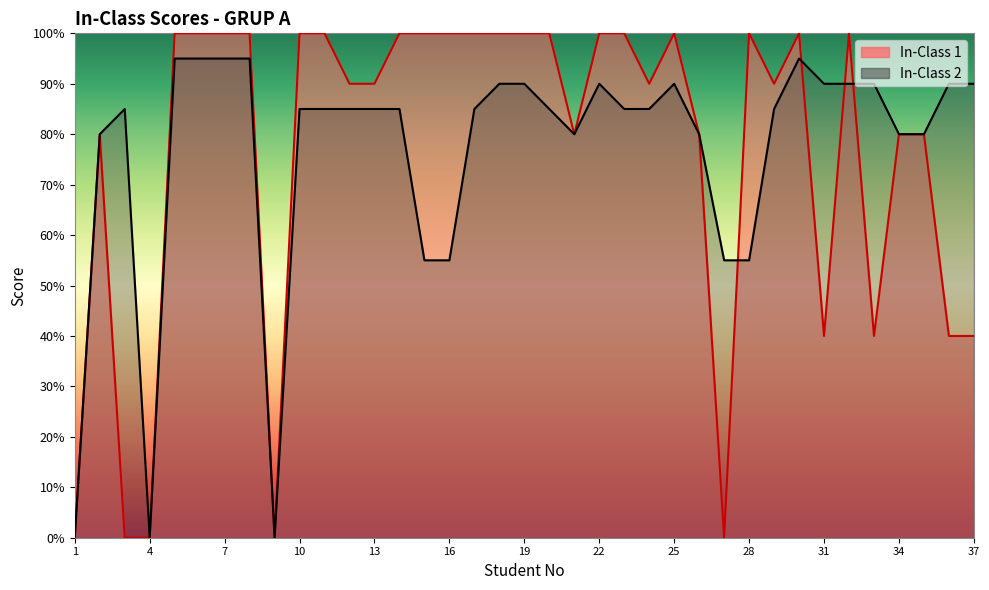

List the labels in order of In-Class 2 value, largest first.

5, 6, 7, 8, 30, 18, 19, 22, 25, 31, 32, 33, 36, 37, 3, 10, 11, 12, 13, 14, 17, 20, 23, 24, 29, 2, 21, 26, 34, 35, 15, 16, 27, 28, 1, 4, 9